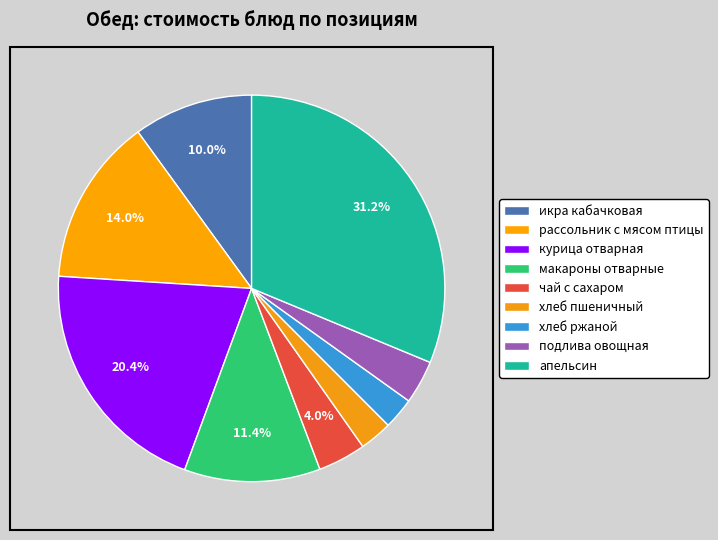

How many segments does this pie chart have?

9